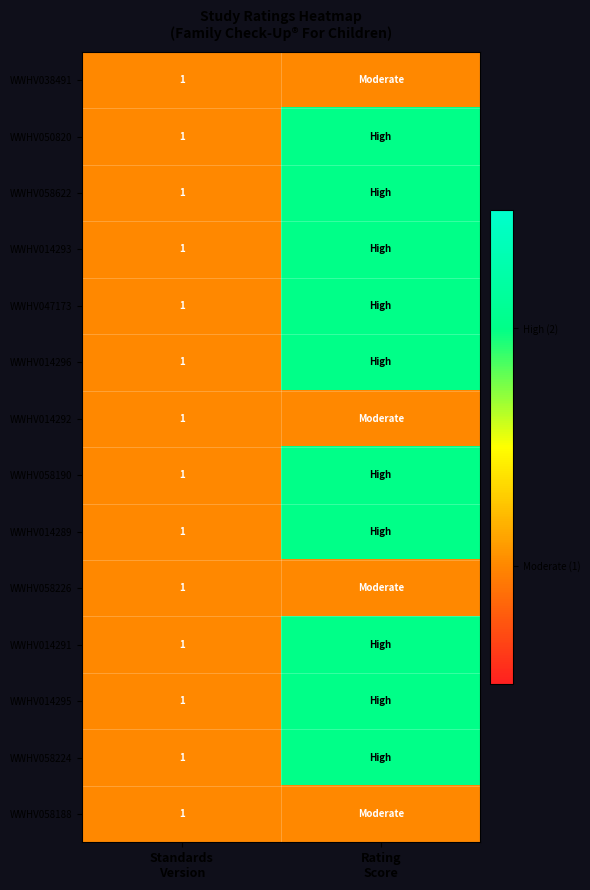

Is the value of WWHV058190 at Standards Version greater than the value of WWHV058188 at Rating Score?

No